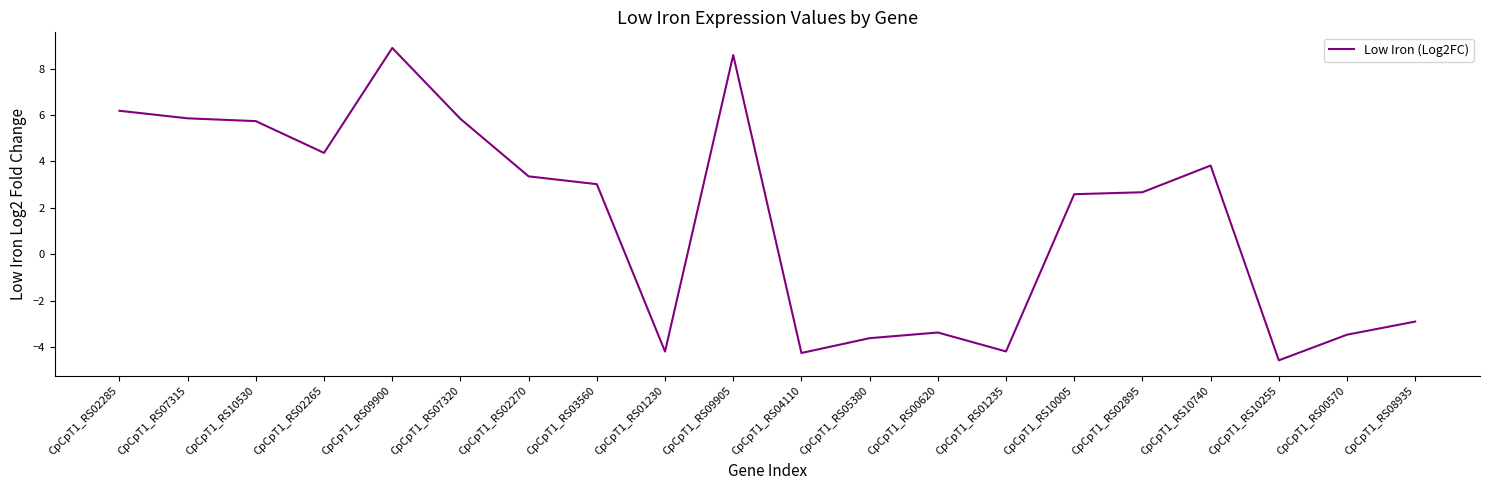

Does the chart have visible grid lines?

No